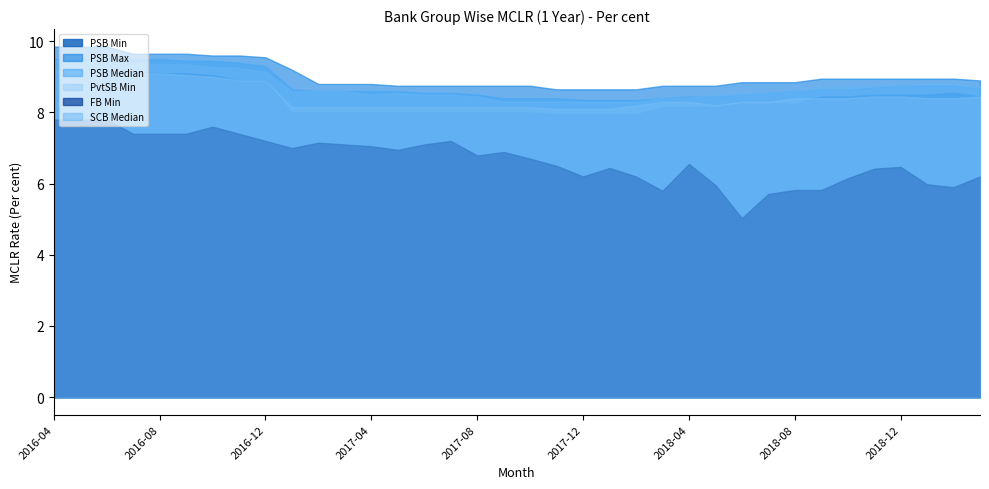

True or false: PSB Median has a value of 8.7 at 2018-09.

True